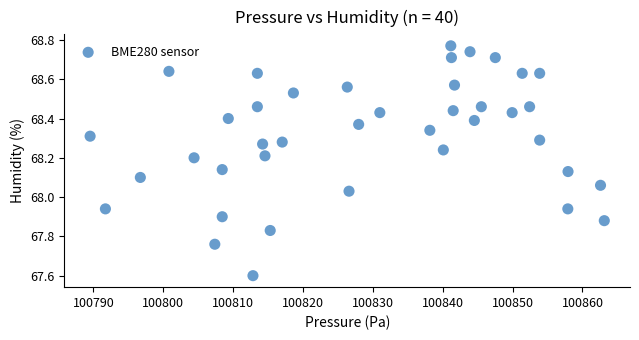

What is the range of X values (max minus min)?

73.6